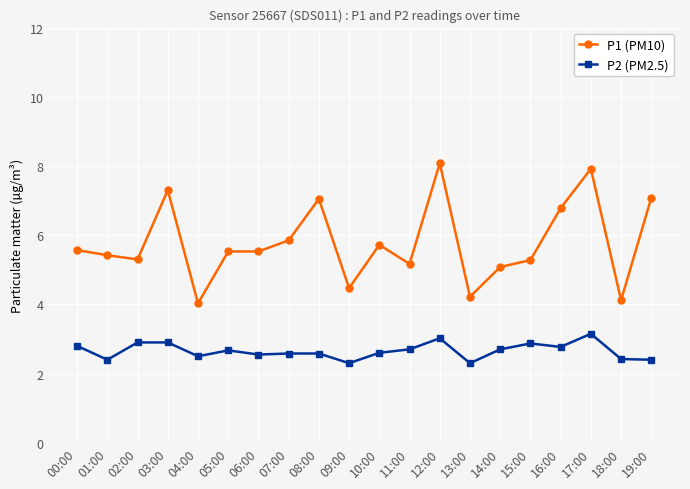

What is the total value across all series at 02:00?

8.2